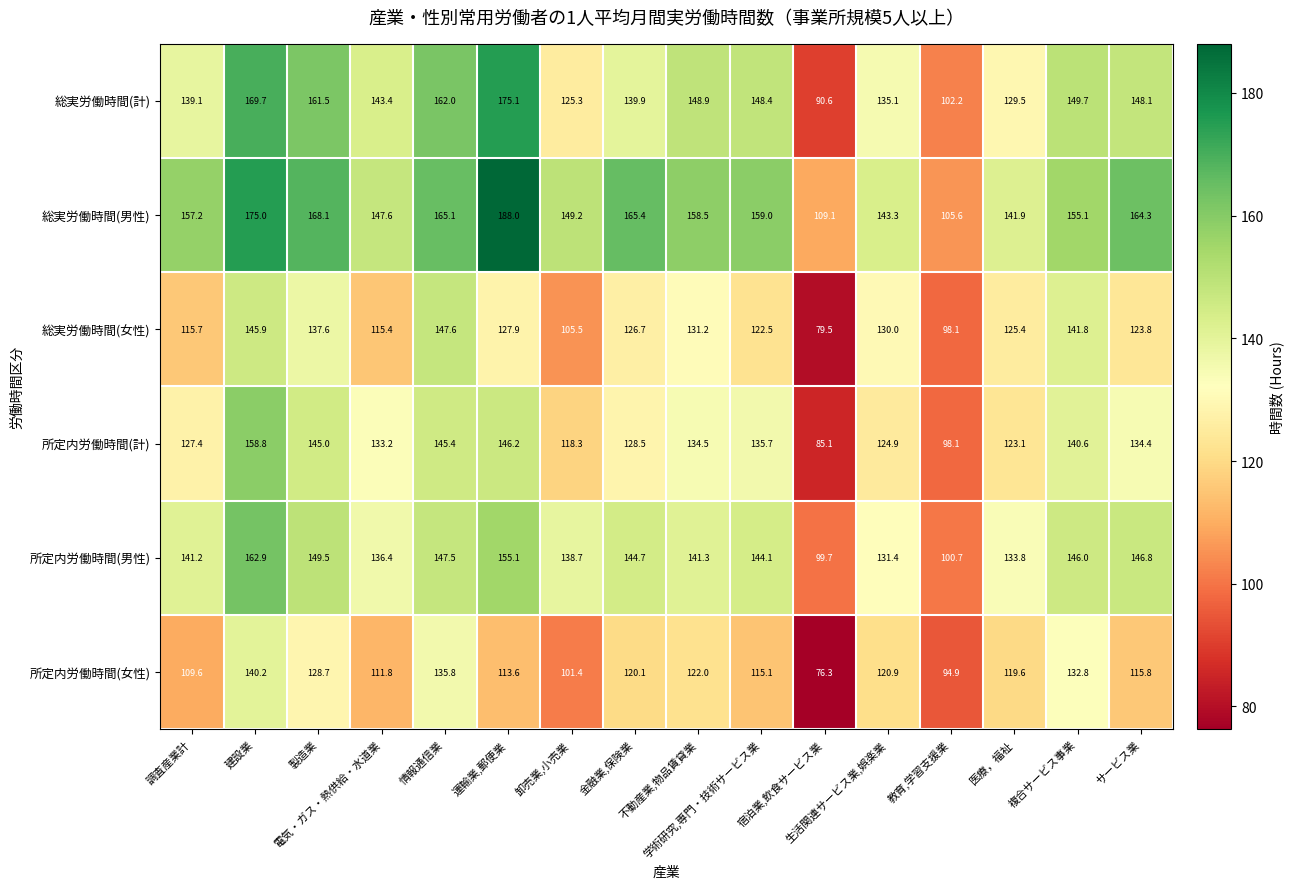

What is the difference between the second highest and minimum values in the 総実労働時間(計) series?

79.1